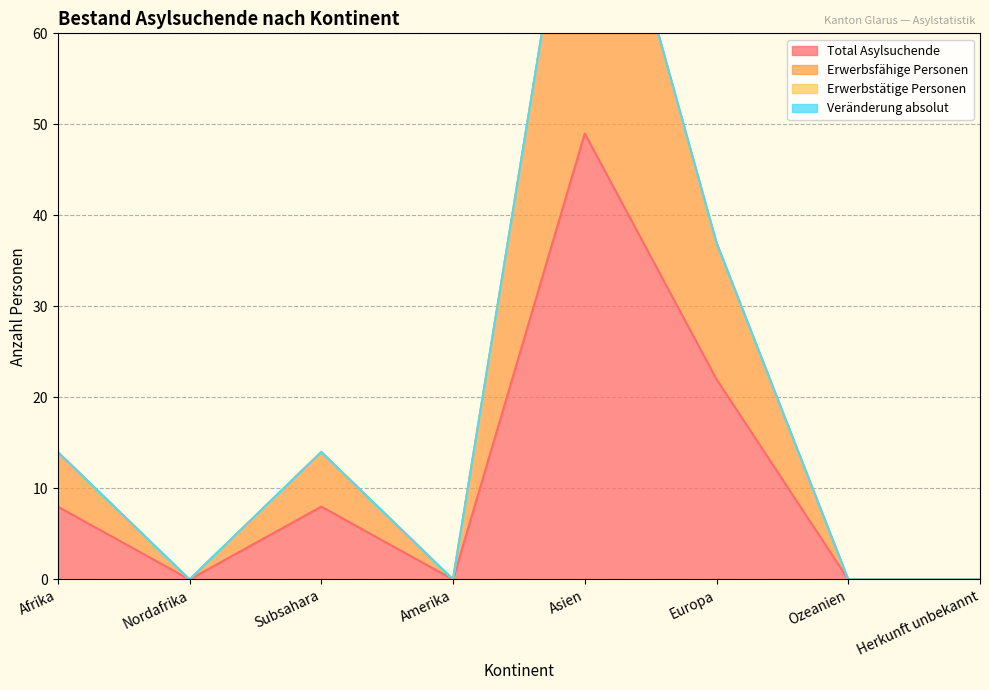

Where does the Erwerbsfähige Personen series first go above 14?

Asien